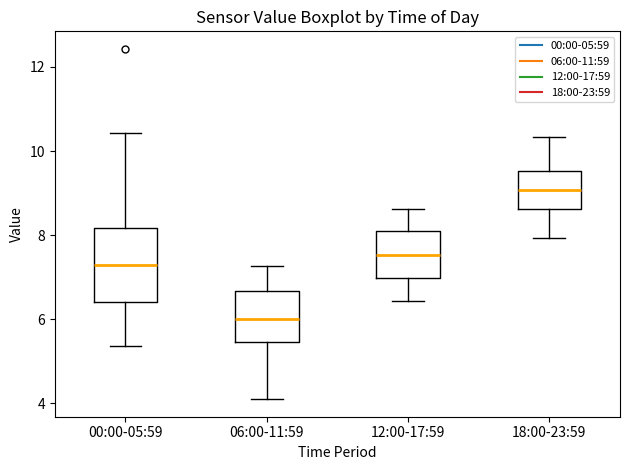

Reading left to right, read every box against the y-axis: the position of its median line, the range the box covers, and the ends of its whiskers. The values are not printed on the chart, so give them approximately, as read against the axis.

00:00-05:59: median 7.4, box 6.4 to 8.2, whiskers 5.4 to 10.4
06:00-11:59: median 6.0, box 5.4 to 6.6, whiskers 4.2 to 7.2
12:00-17:59: median 7.6, box 7.0 to 8.2, whiskers 6.4 to 8.6
18:00-23:59: median 9.0, box 8.6 to 9.6, whiskers 8.0 to 10.4